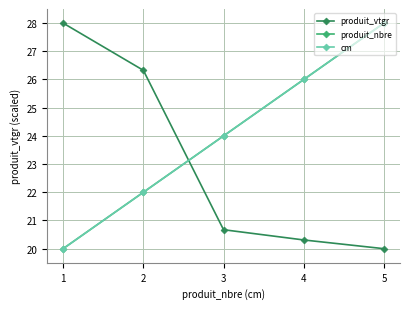

List the series in order of their peak value, highest first.

produit_vtgr, produit_nbre, cm